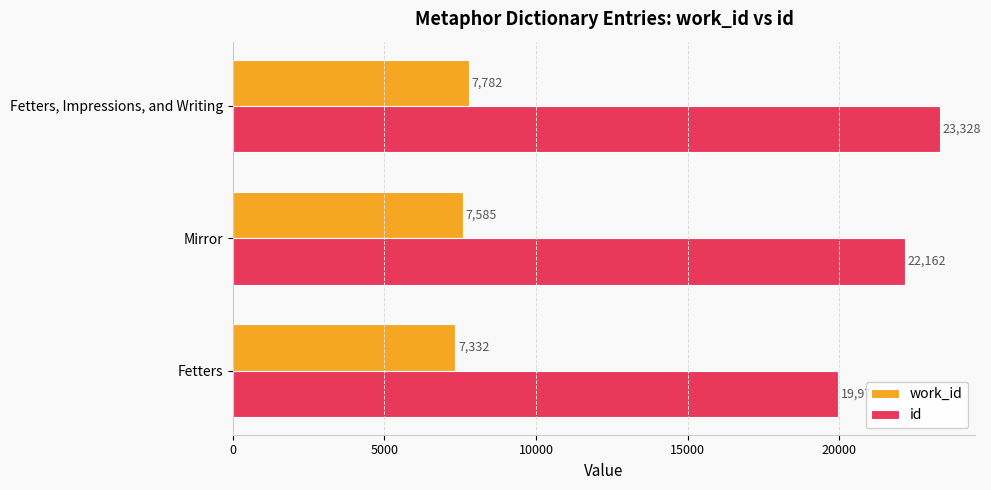

At which category is the sum across all series the highest?

Fetters, Impressions, and Writing